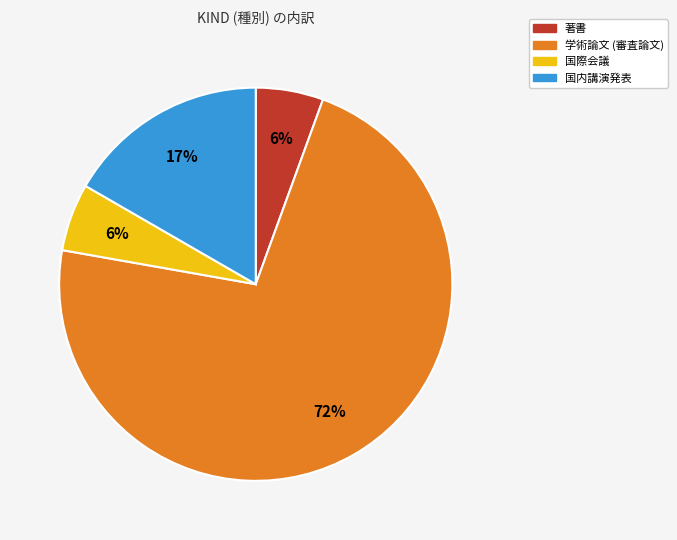

To the nearest percent, what is the average slice percentage?

25%